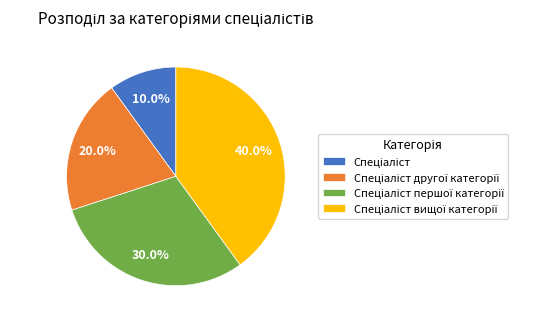

Does any single category account for the majority?

No